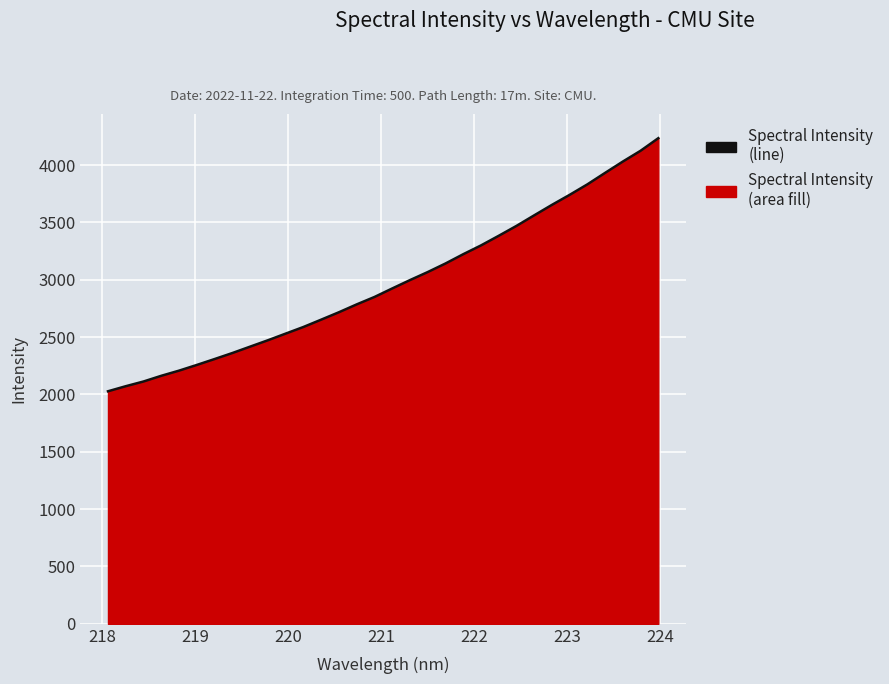

What is the difference between the maximum and minimum values?

2207.0